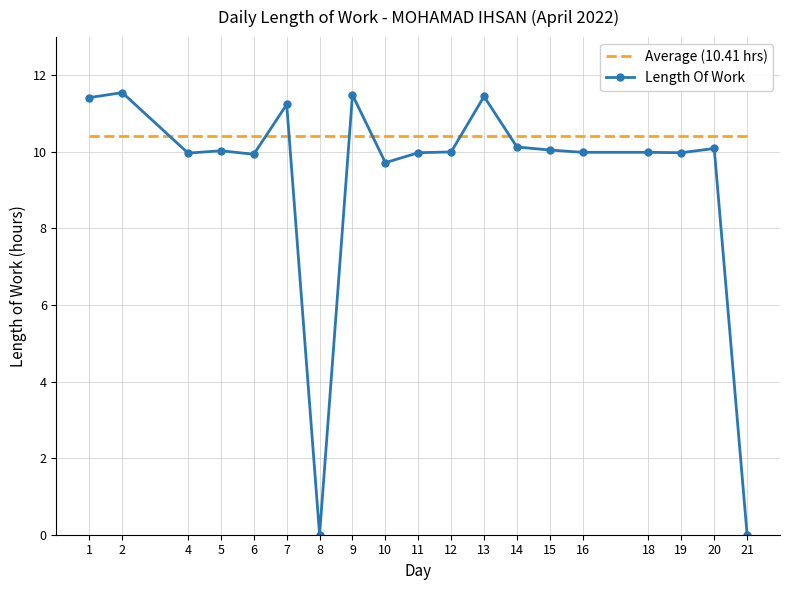

List the labels in order of value, smallest first.

8, 21, 10, 6, 4, 11, 19, 16, 18, 12, 5, 15, 20, 14, 7, 1, 13, 9, 2